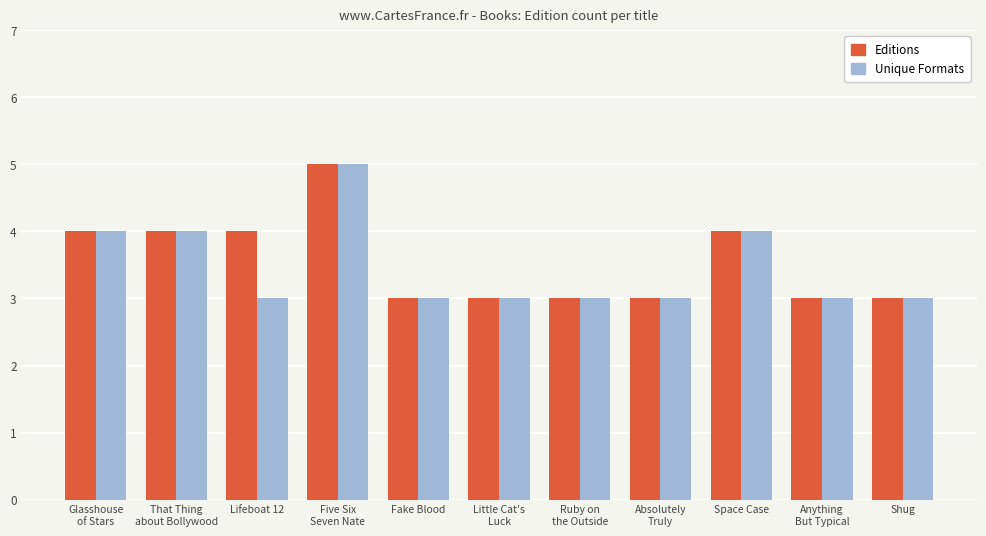

List the series in order of their overall mean, highest first.

Editions, Unique Formats